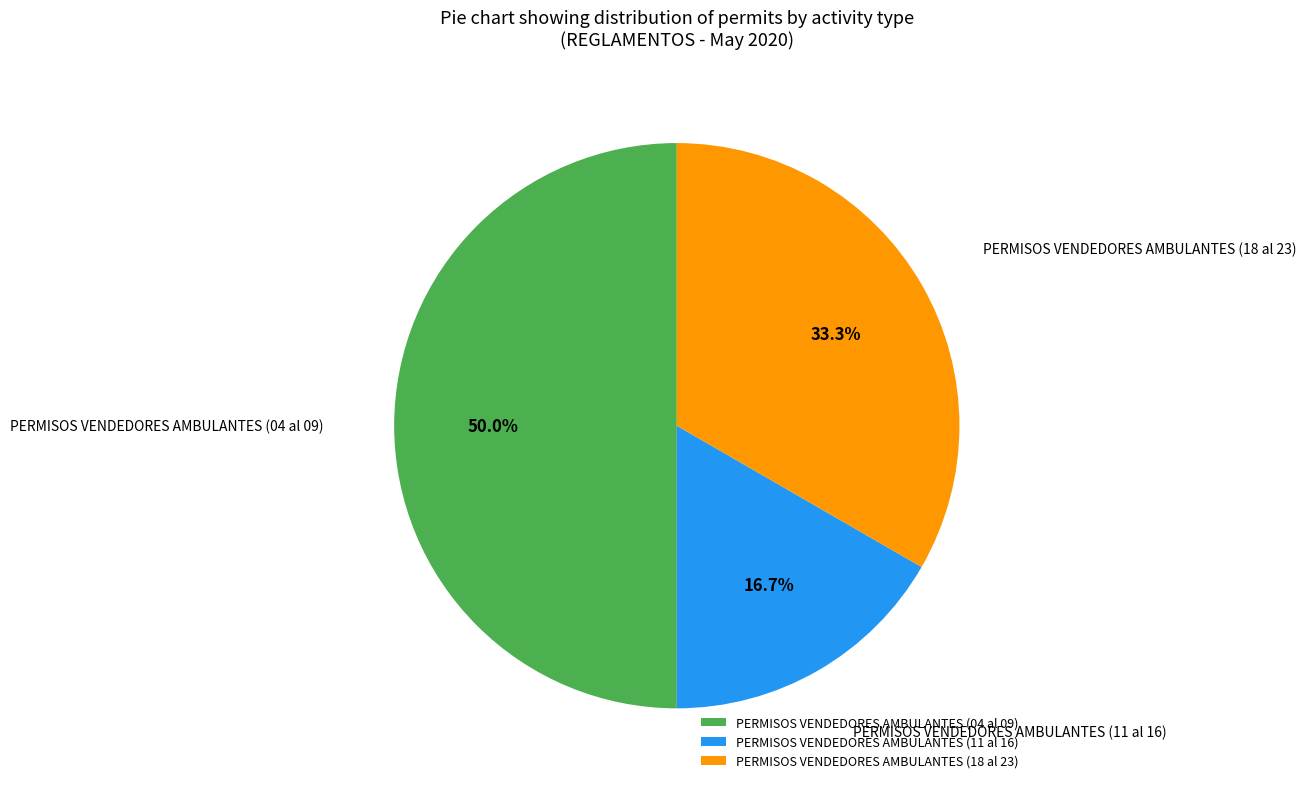

Count the number of slices in the pie.

3